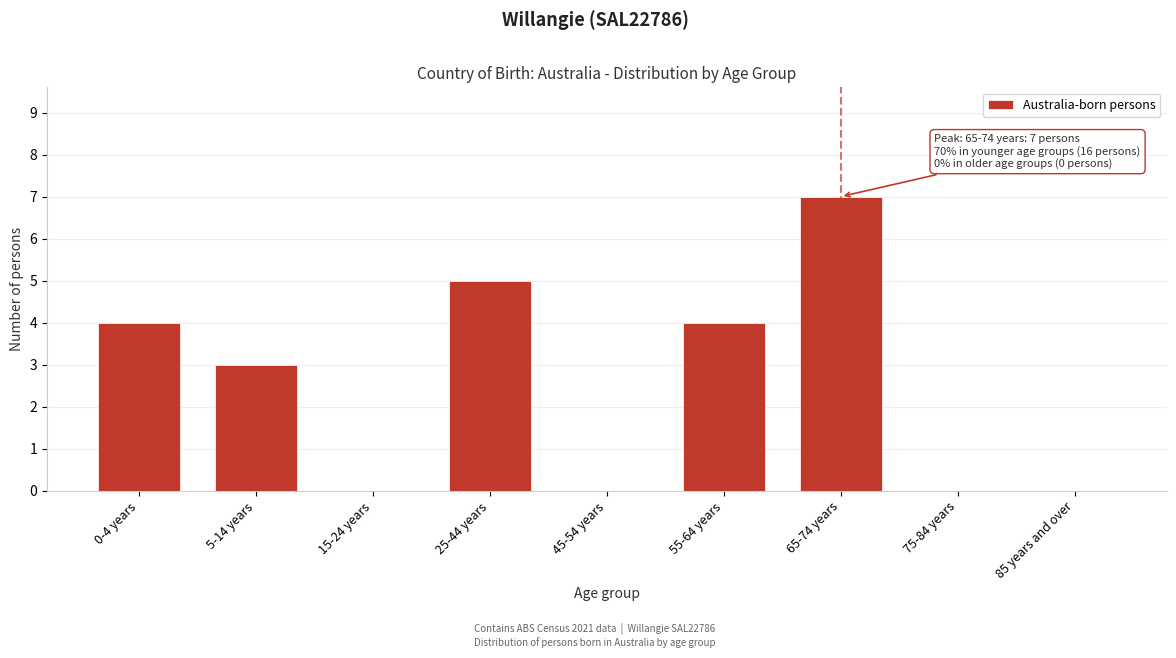

Reading left to right, extract all data points from this chart.

0-4 years=4	5-14 years=3	15-24 years=0	25-44 years=5	45-54 years=0	55-64 years=4	65-74 years=7	75-84 years=0	85 years and over=0